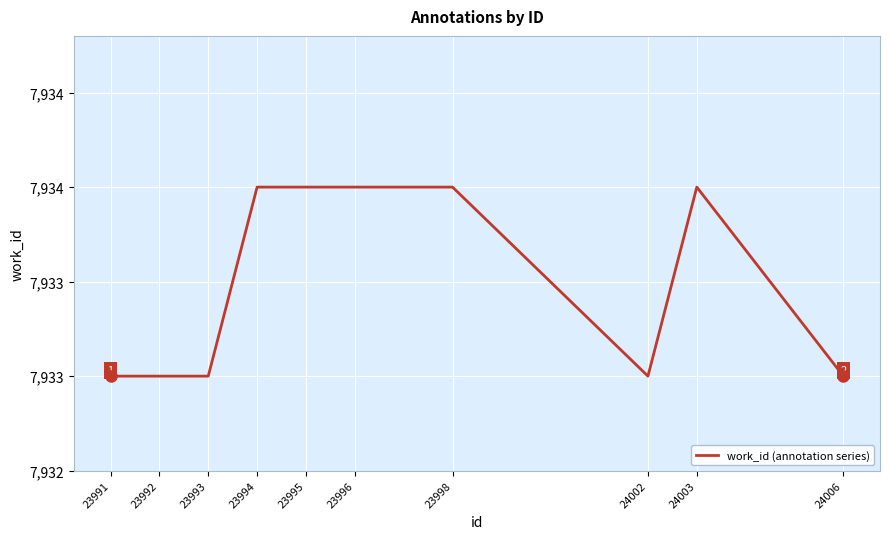

Is this an area chart (filled region under the line)?

No